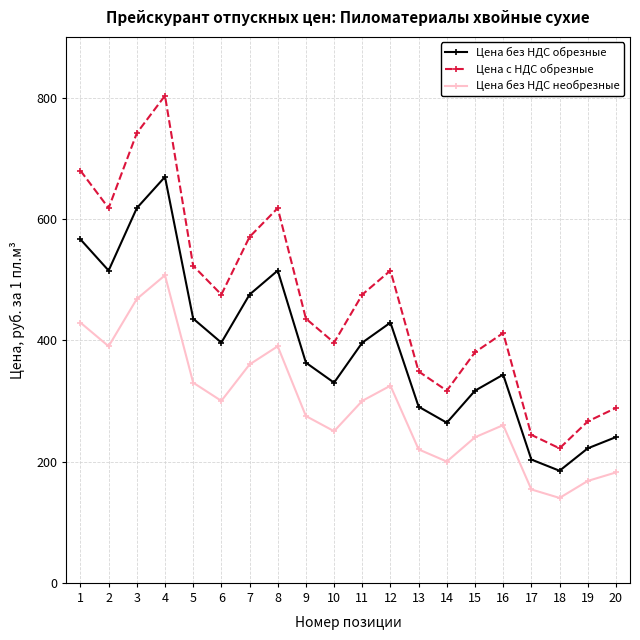

Where is the first local minimum for Цена без НДС обрезные?

2